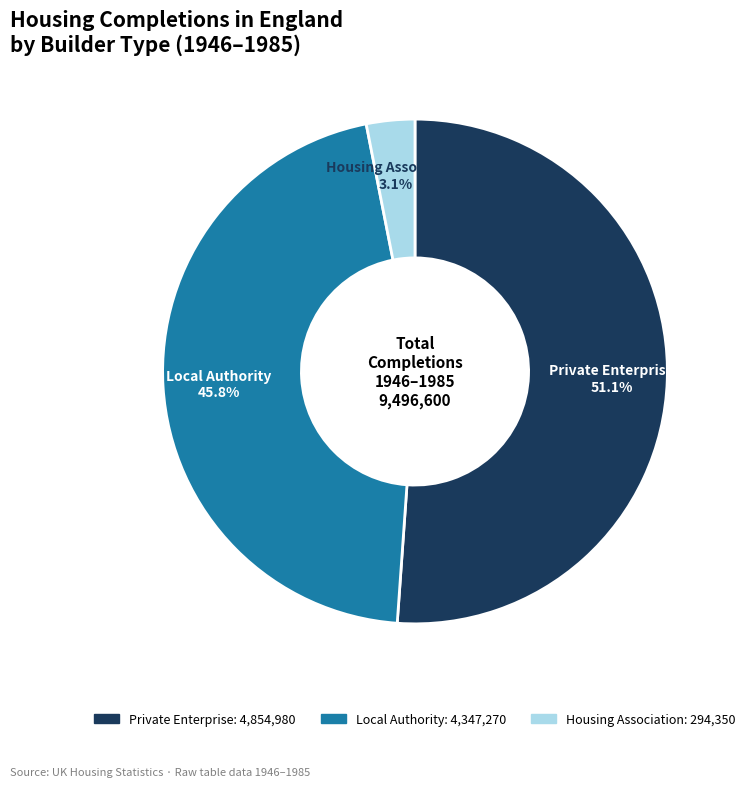

Is there any slice that represents more than half of the pie?

Yes